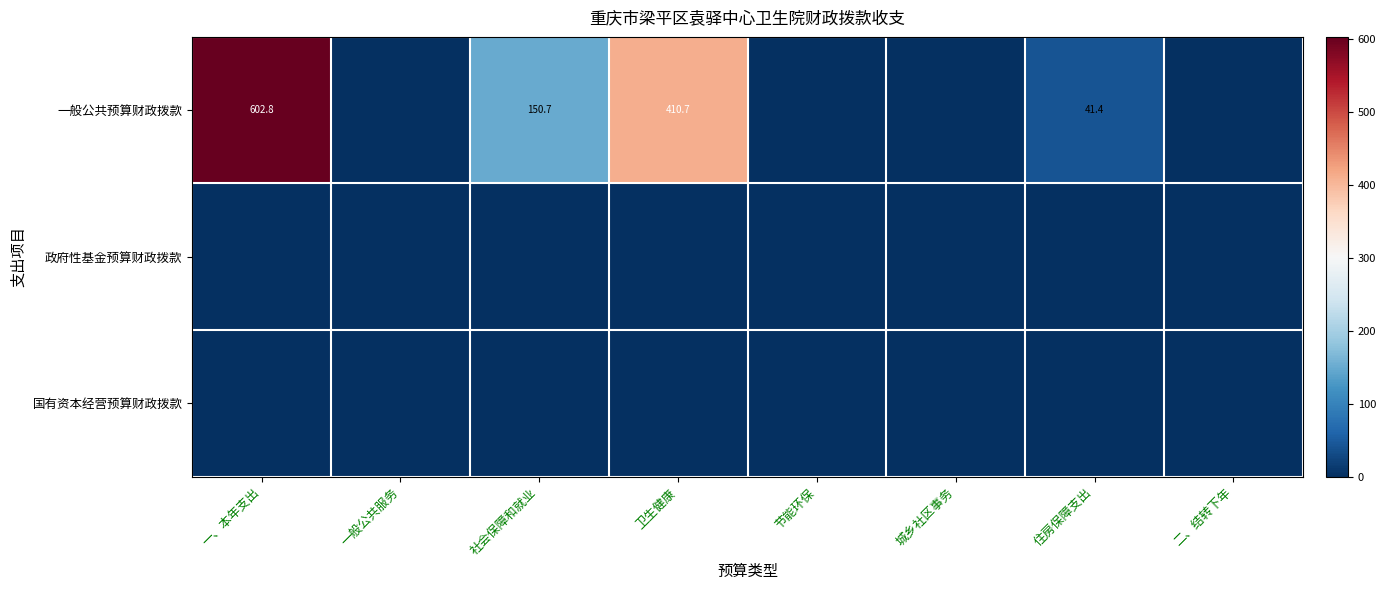

True or false: 一般公共预算财政拨款 has a value of 9.4 at 住房保障支出.

False